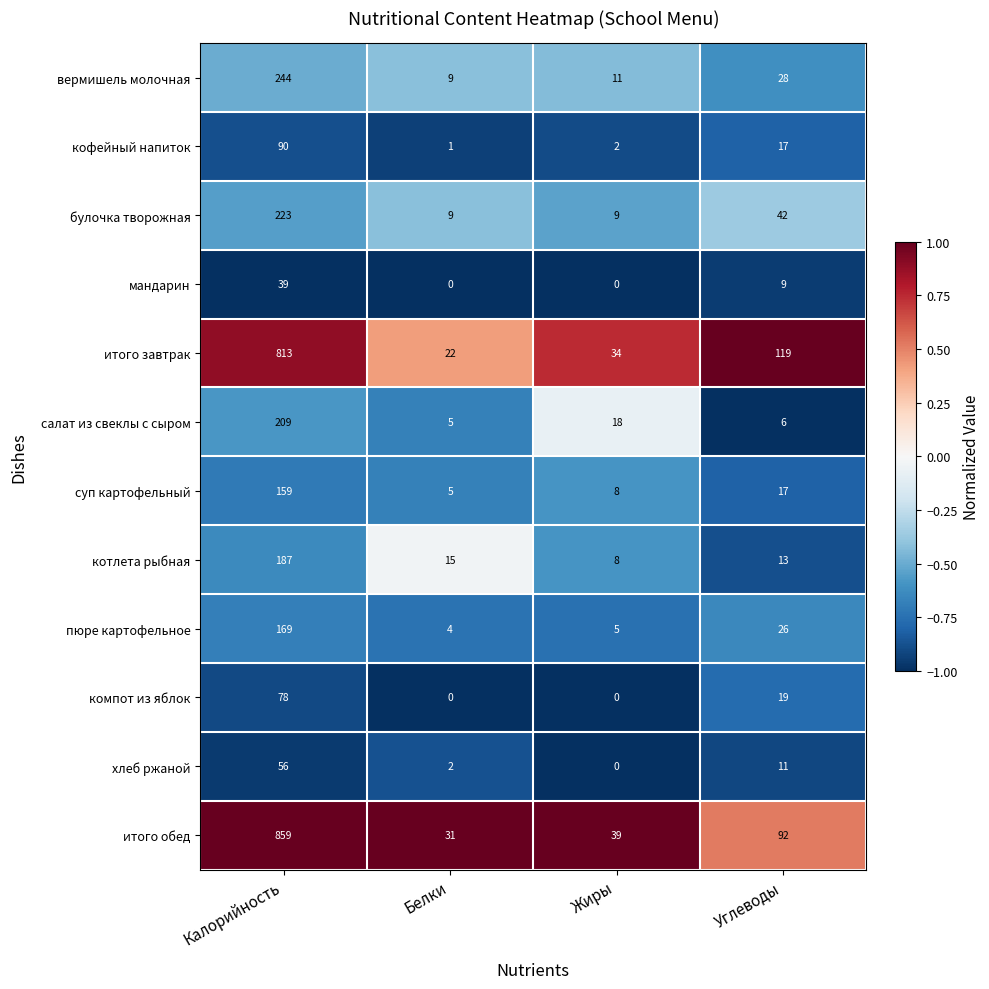

At how many categories does at least one series exceed 0?

4